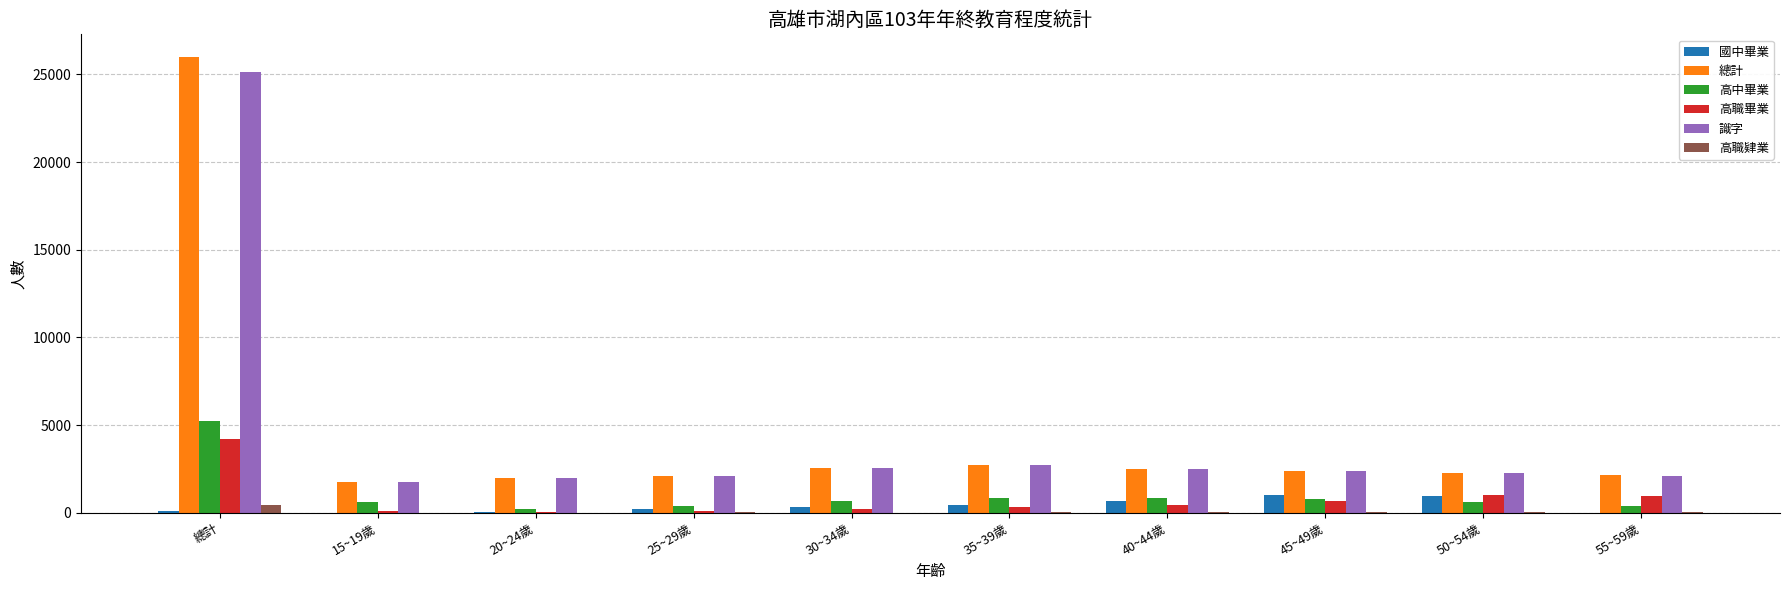

At which category is the sum across all series the highest?

總計